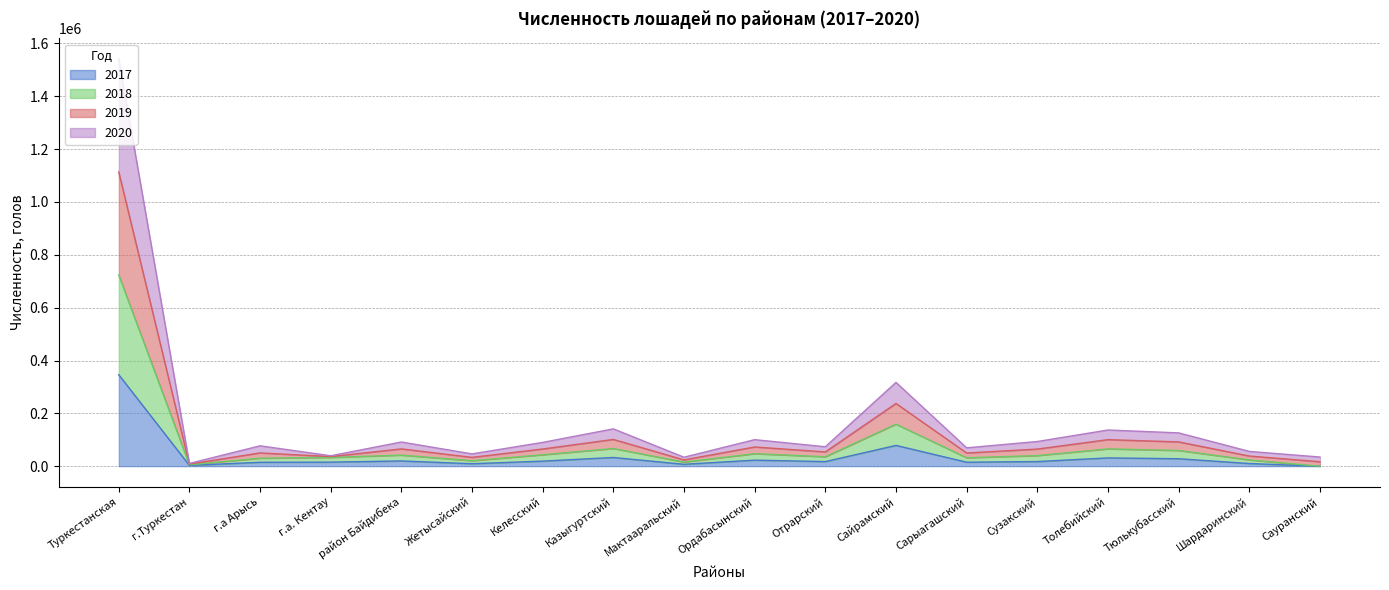

List the series in order of their overall mean, lowest first.

2017, 2018, 2020, 2019